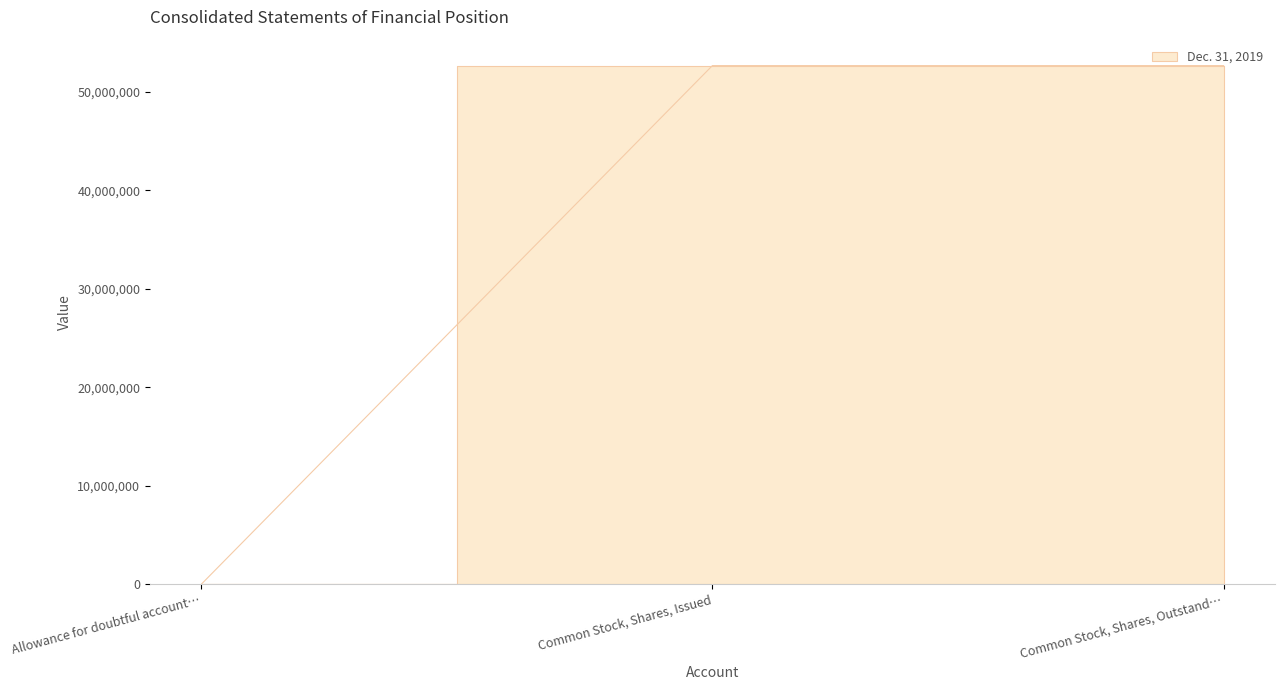

How many categories are shown in the chart?

3